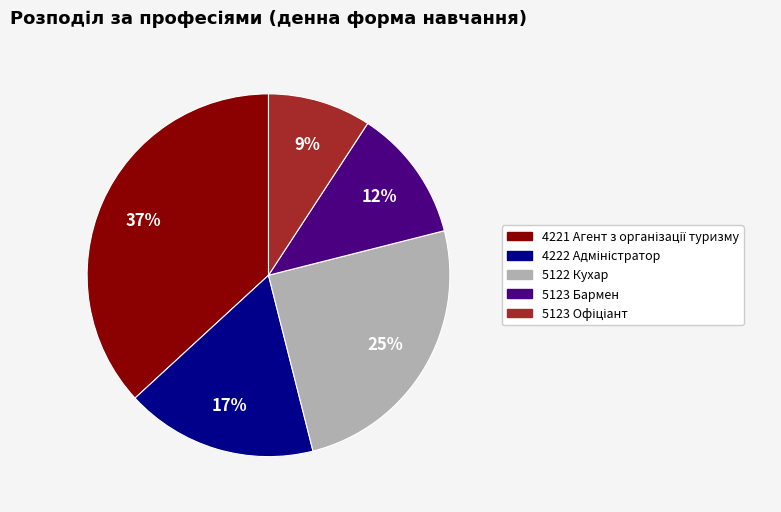

To the nearest percent, what portion does 5123 Бармен represent?

12%